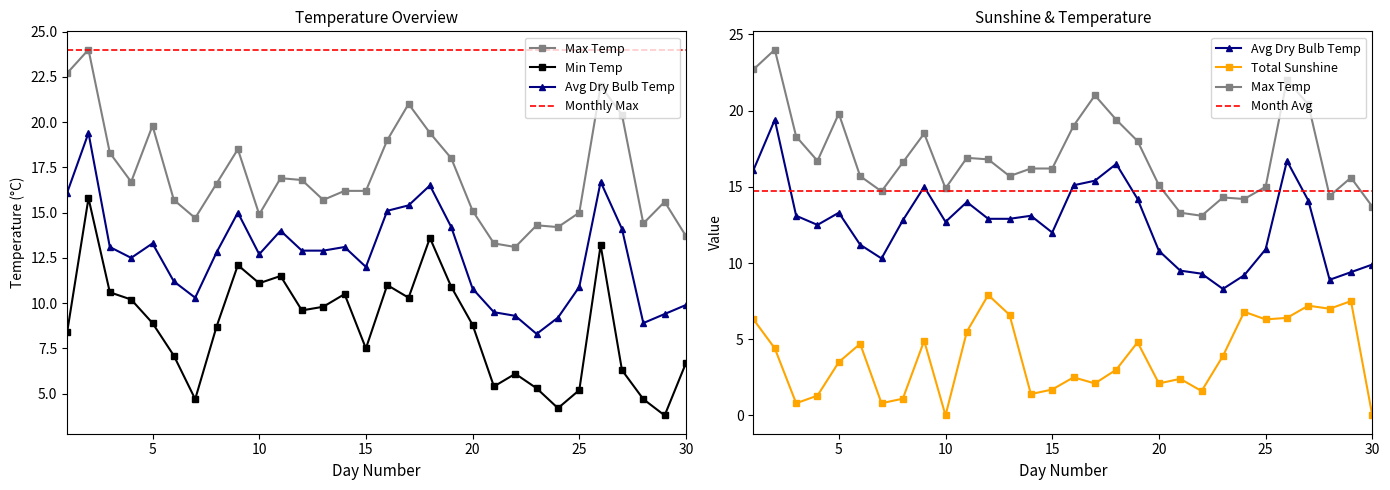

Is it true that Min Temp equals 6.7 at 30?

True